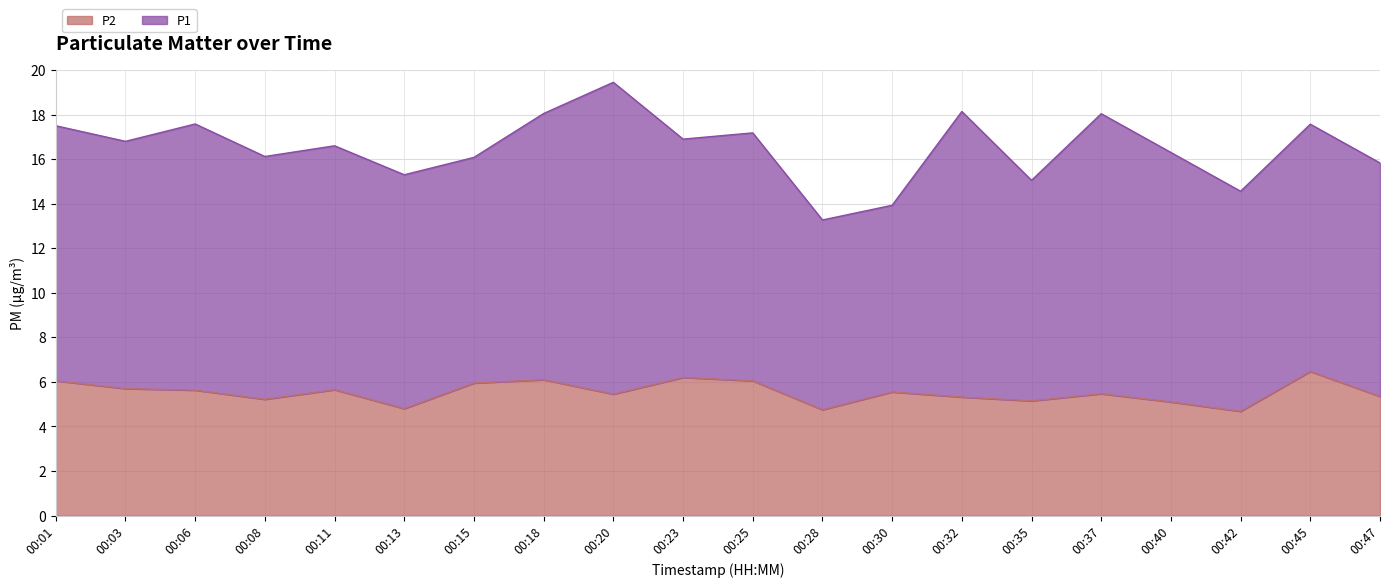

Rank the categories by value from highest to lowest.

00:45, 00:23, 00:18, 00:01, 00:25, 00:15, 00:03, 00:11, 00:06, 00:30, 00:37, 00:20, 00:47, 00:32, 00:08, 00:35, 00:40, 00:13, 00:28, 00:42